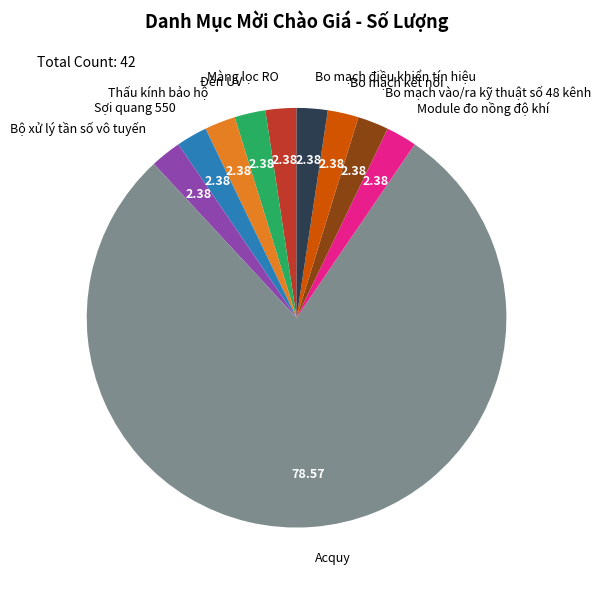

Between Thấu kính bảo hộ and Acquy, which is larger?

Acquy